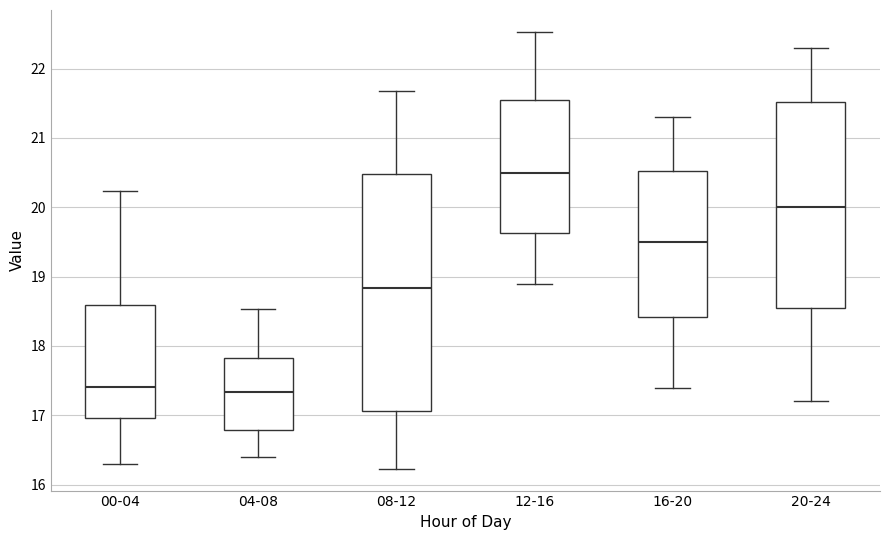

Reading left to right, transcribe this box plot: for each box, give where its median line is, the range the box spans, and where its two whiskers end, as read against the y-axis. The values are not printed on the chart, so give them approximately, as read against the axis.

00-04: median 17.4, box 17.0 to 18.6, whiskers 16.3 to 20.2
04-08: median 17.3, box 16.8 to 17.8, whiskers 16.4 to 18.5
08-12: median 18.8, box 17.1 to 20.5, whiskers 16.2 to 21.7
12-16: median 20.5, box 19.6 to 21.6, whiskers 18.9 to 22.5
16-20: median 19.5, box 18.4 to 20.5, whiskers 17.4 to 21.3
20-24: median 20.0, box 18.6 to 21.5, whiskers 17.2 to 22.3